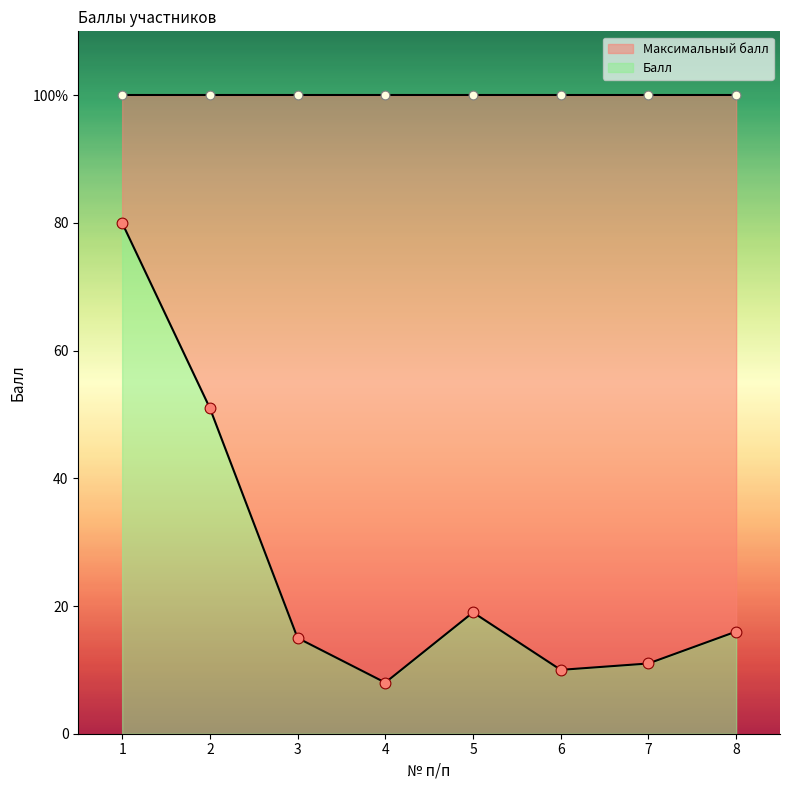

What is the change in value from 5 to 6?

-9